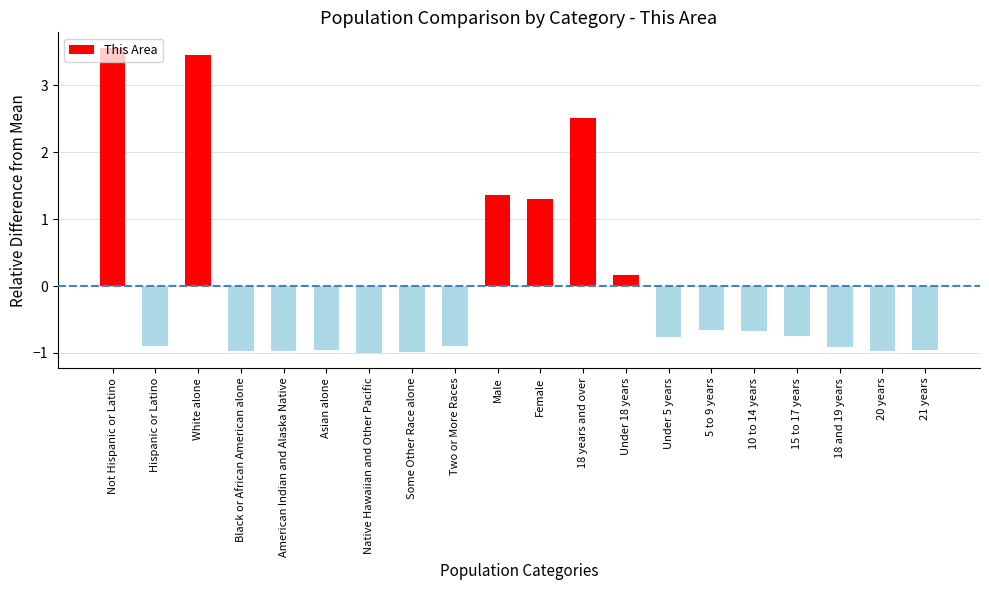

Between Under 18 years and 10 to 14 years, which is larger?

Under 18 years